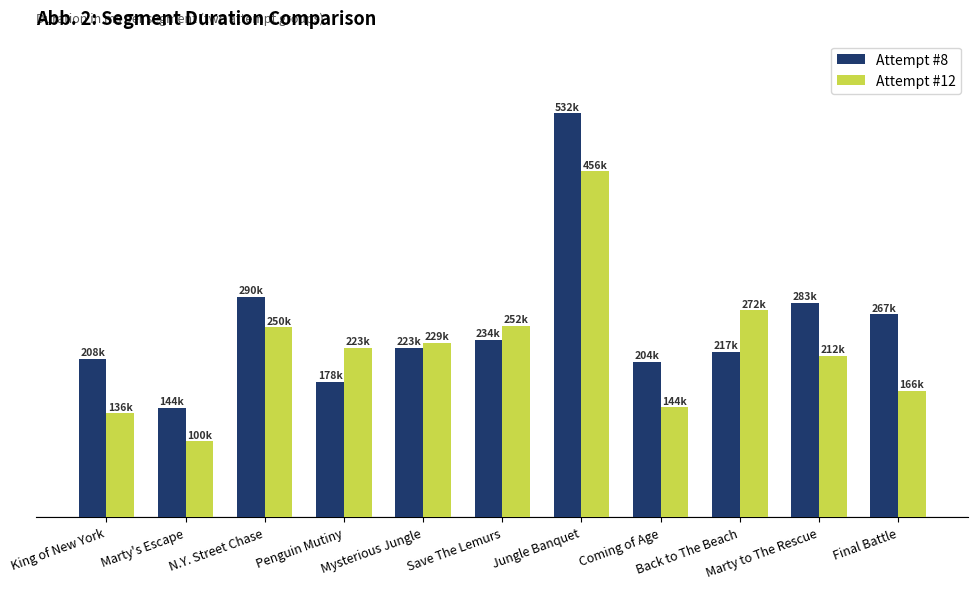

List the labels in order of Attempt #8 value, largest first.

Jungle Banquet, N.Y. Street Chase, Marty to The Rescue, Final Battle, Save The Lemurs, Mysterious Jungle, Back to The Beach, King of New York, Coming of Age, Penguin Mutiny, Marty's Escape